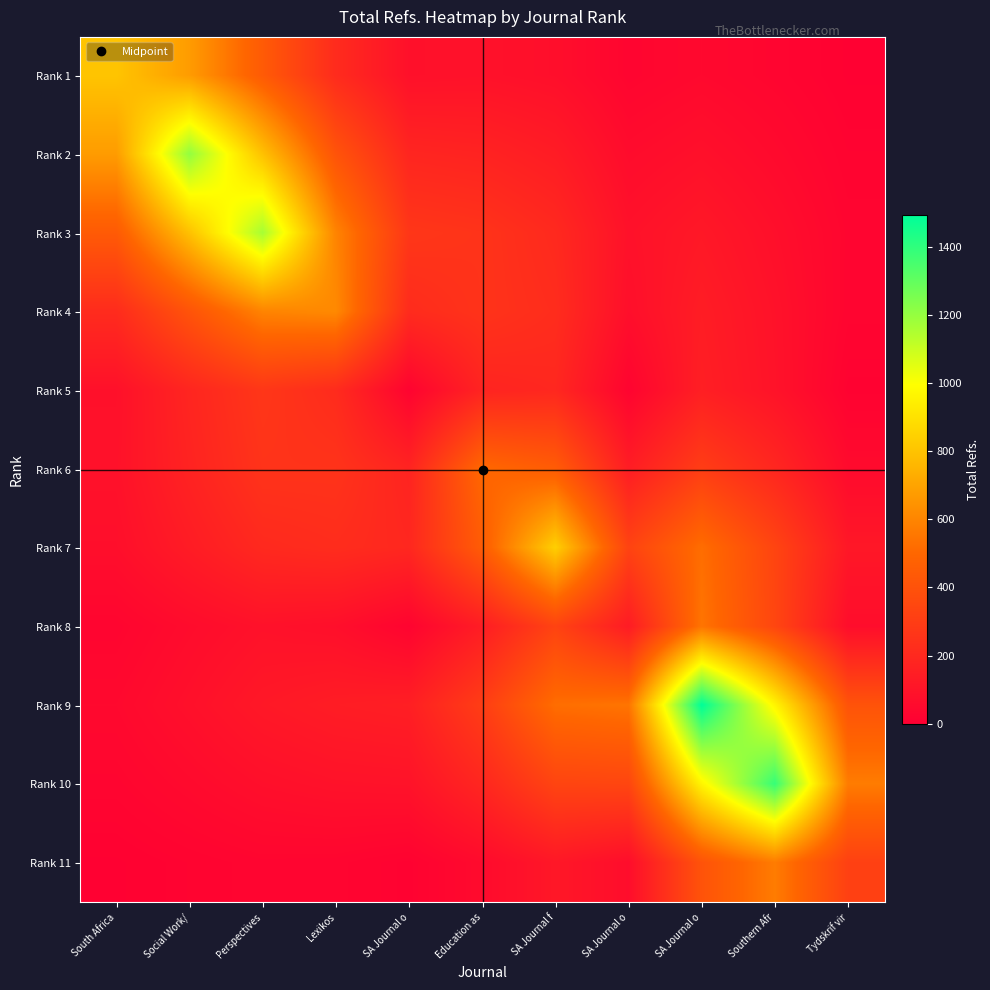

Between South Africa and Lexikos, which is larger?

South Africa